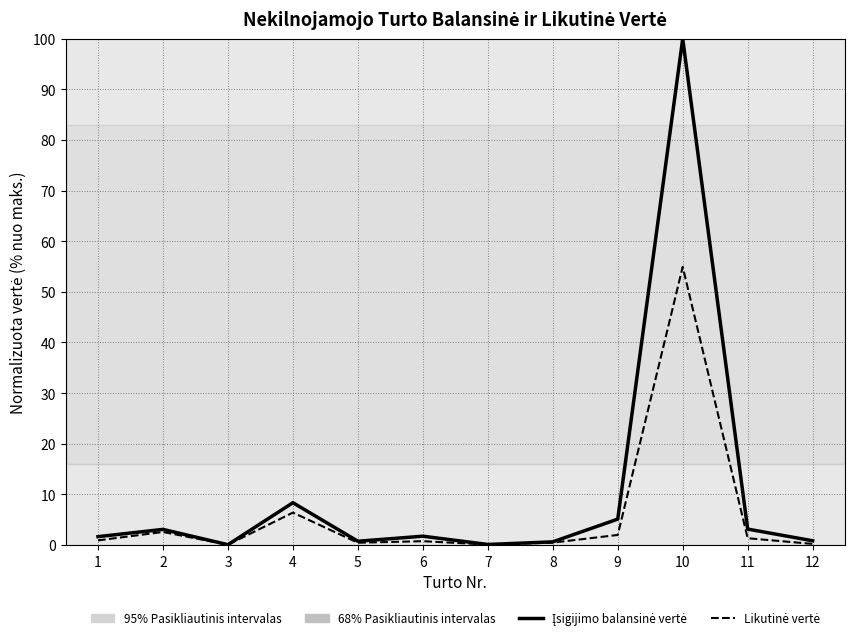

What is the total value across all series at 4?

14.7